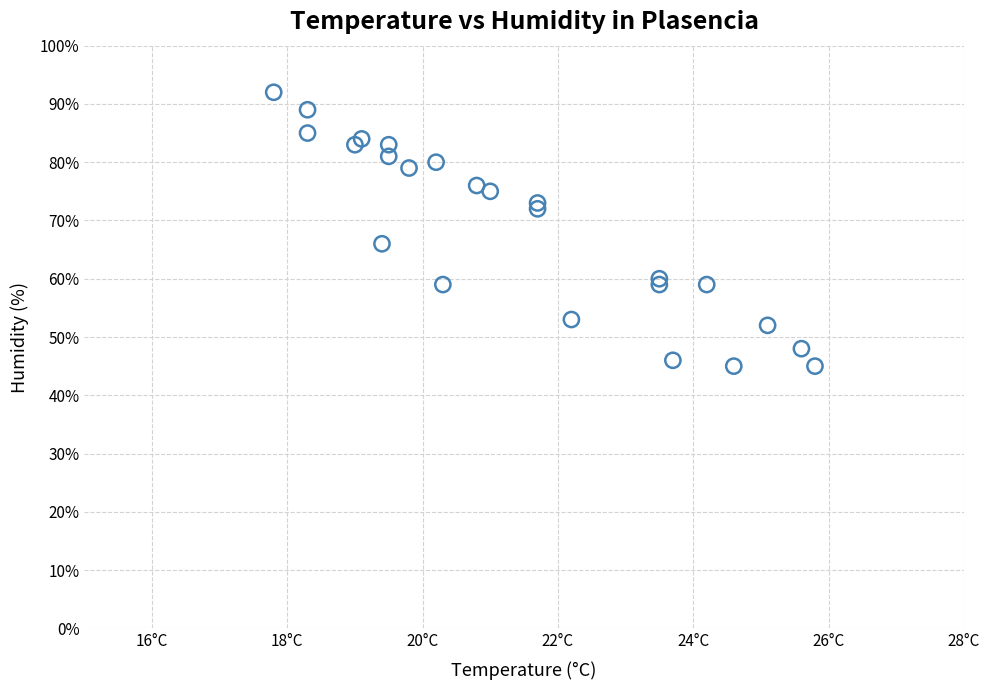

What Y value in the scatter plot is closest to 68?

66